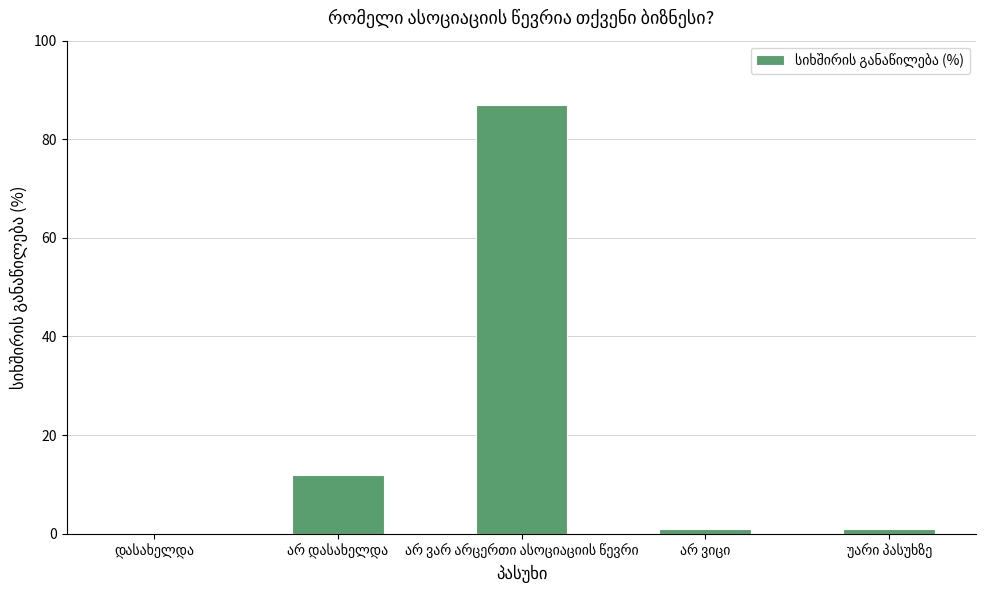

What is the greatest value displayed?

87